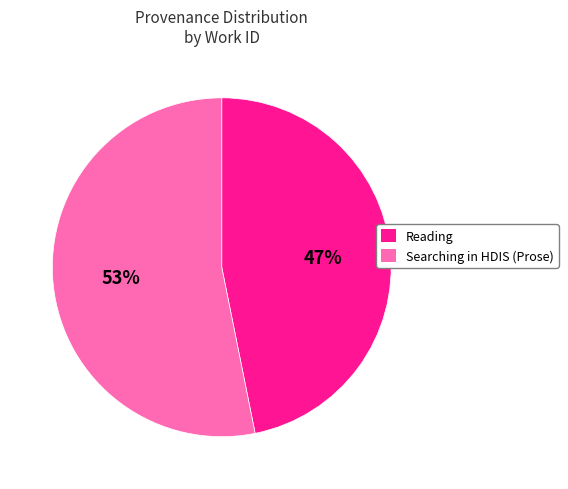

Which category has the biggest portion of the pie?

Searching in HDIS (Prose)